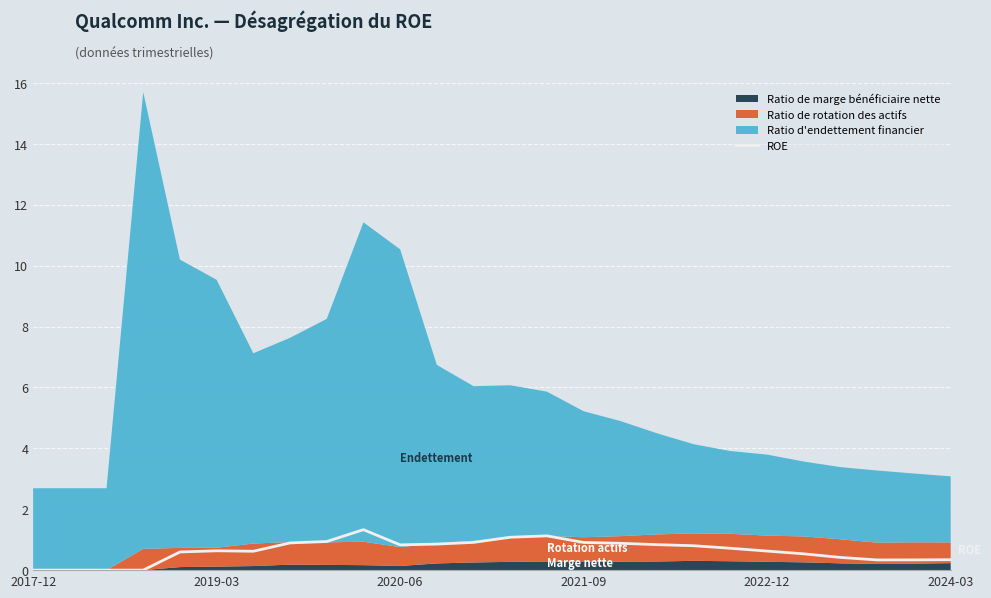

Which category has the lowest value across all series?

2017-12